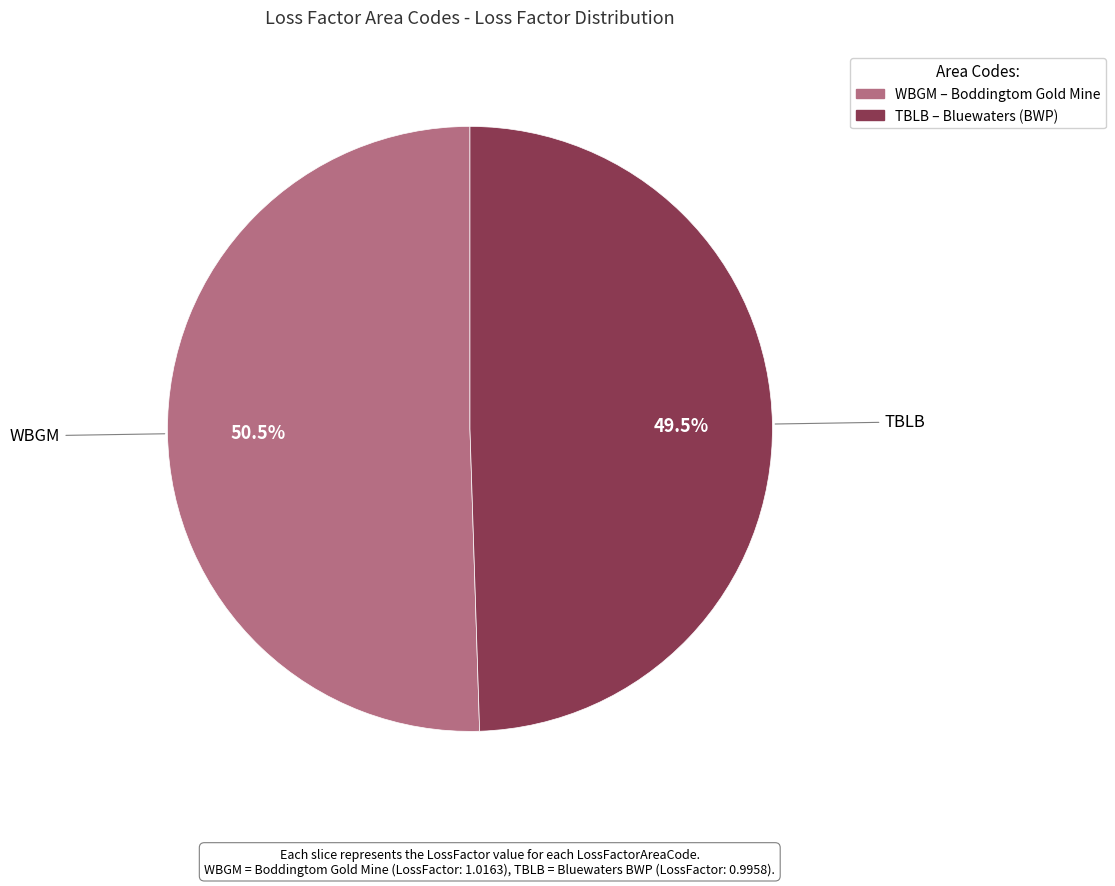

Do WBGM and TBLB together represent more than half of the pie?

Yes